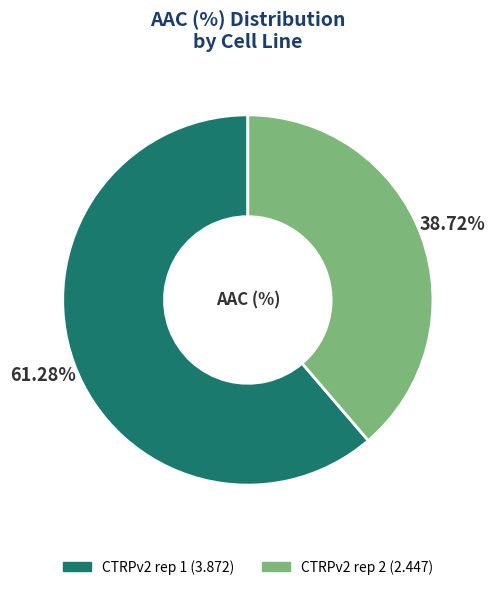

To the nearest percent, what is the difference between the CTRPv2 rep 2 and CTRPv2 rep 1 slice percentages?

23%